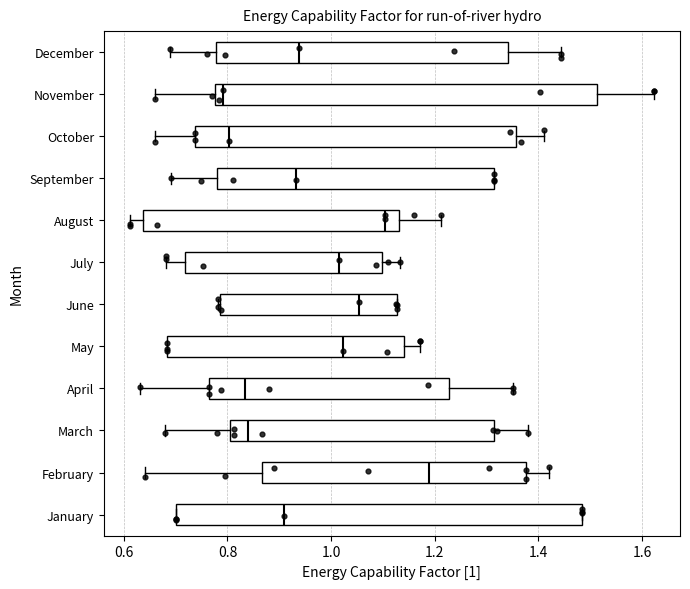

Where does the median line of the box for February sit on the x-axis? The values are not printed on the chart, so give them approximately, as read against the axis.

1.18